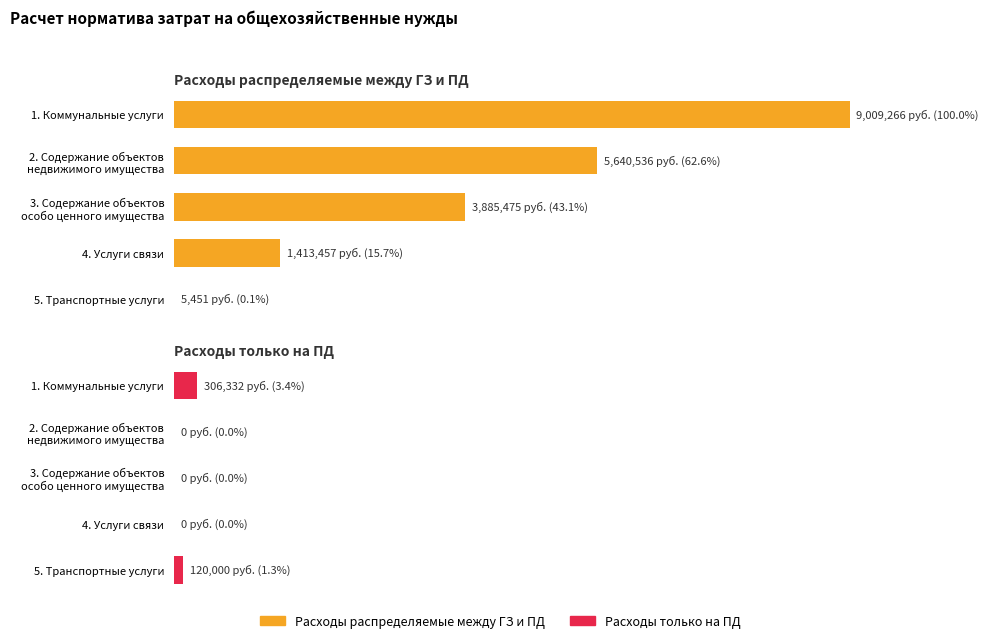

What is the average value of the Расходы распределяемые между ГЗ и ПД series?

3990837.0